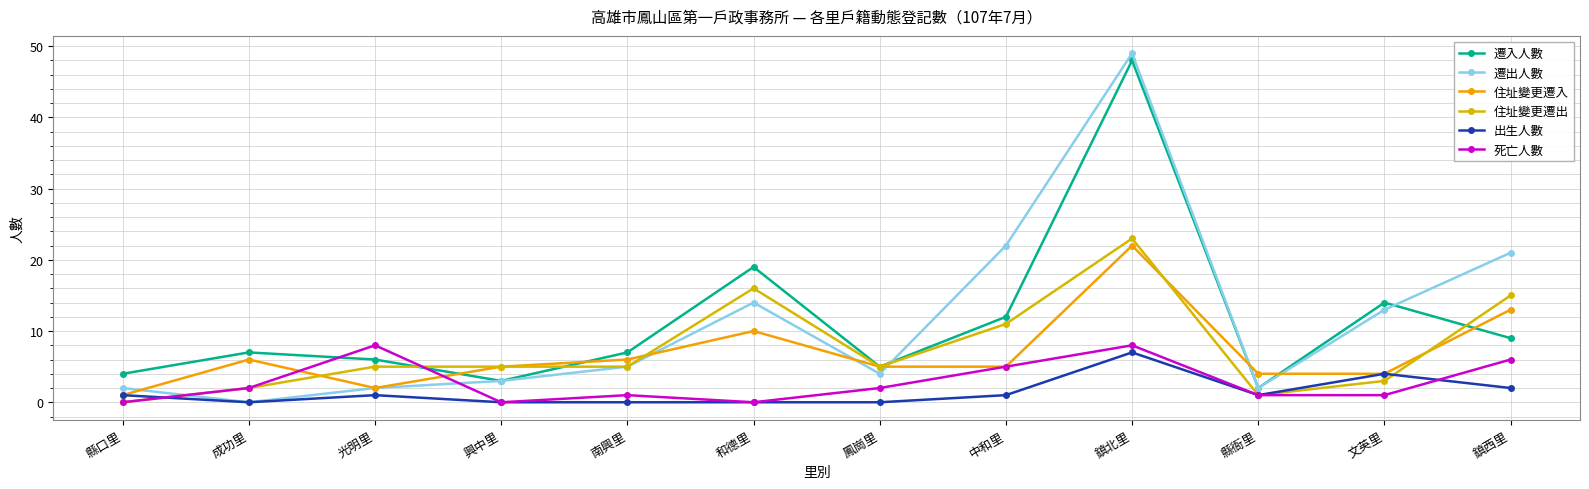

What is the label of the 1st point from the left?

縣口里